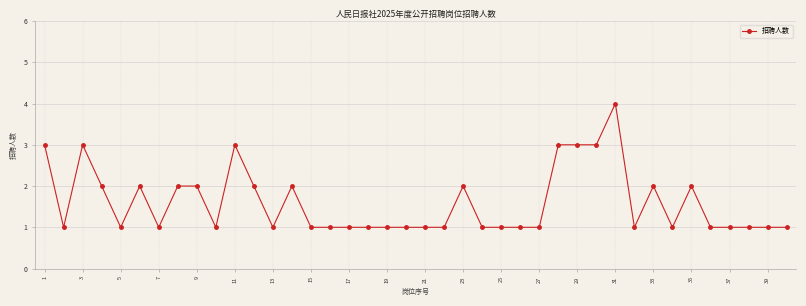

What is the sum of all values?

64